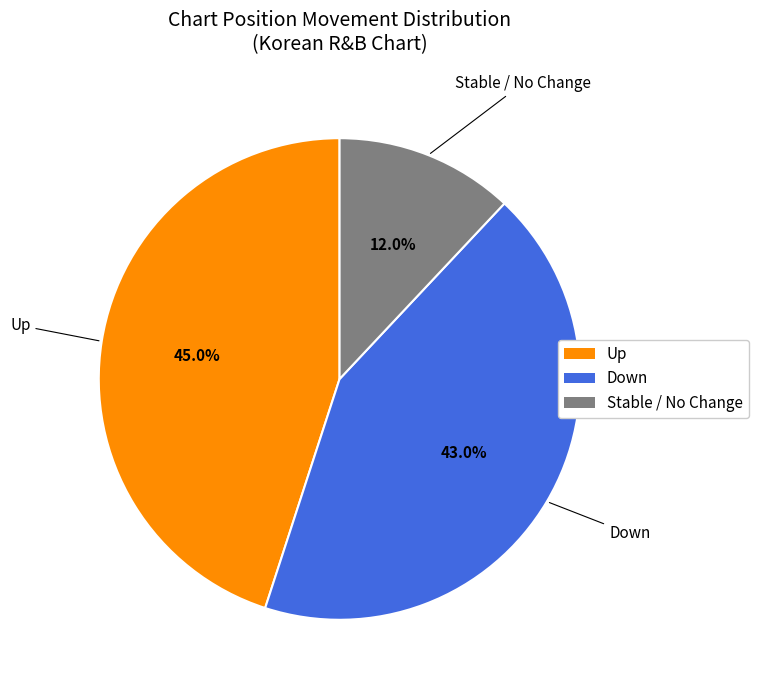

Is there any slice that represents more than half of the pie?

No